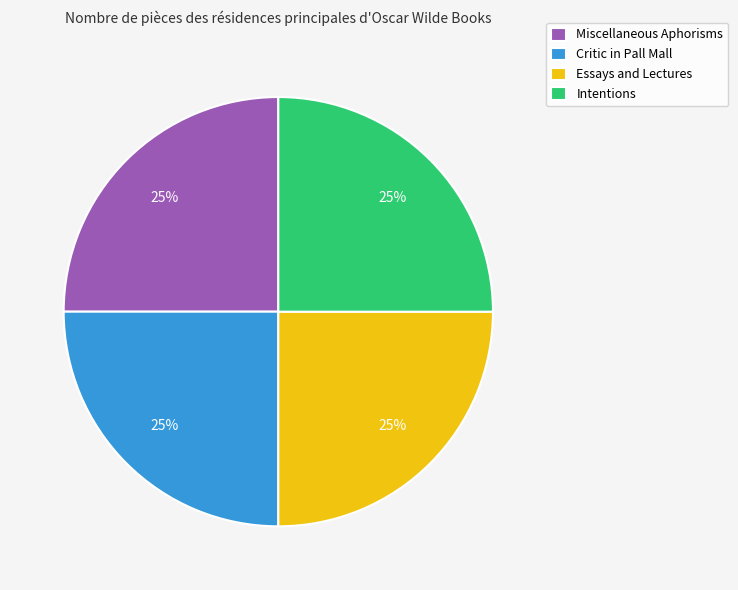

What is the ratio of the value at Intentions to the value at Critic in Pall Mall?

1.0